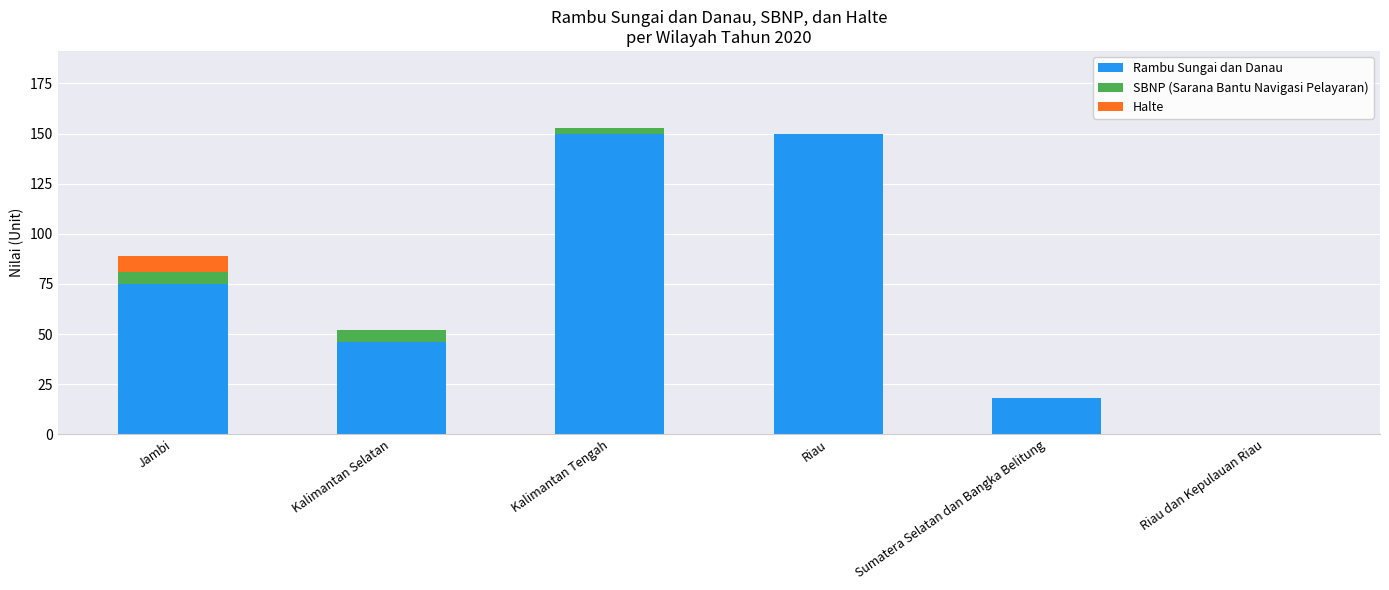

Is it true that Rambu Sungai dan Danau equals 46 at Kalimantan Selatan?

True